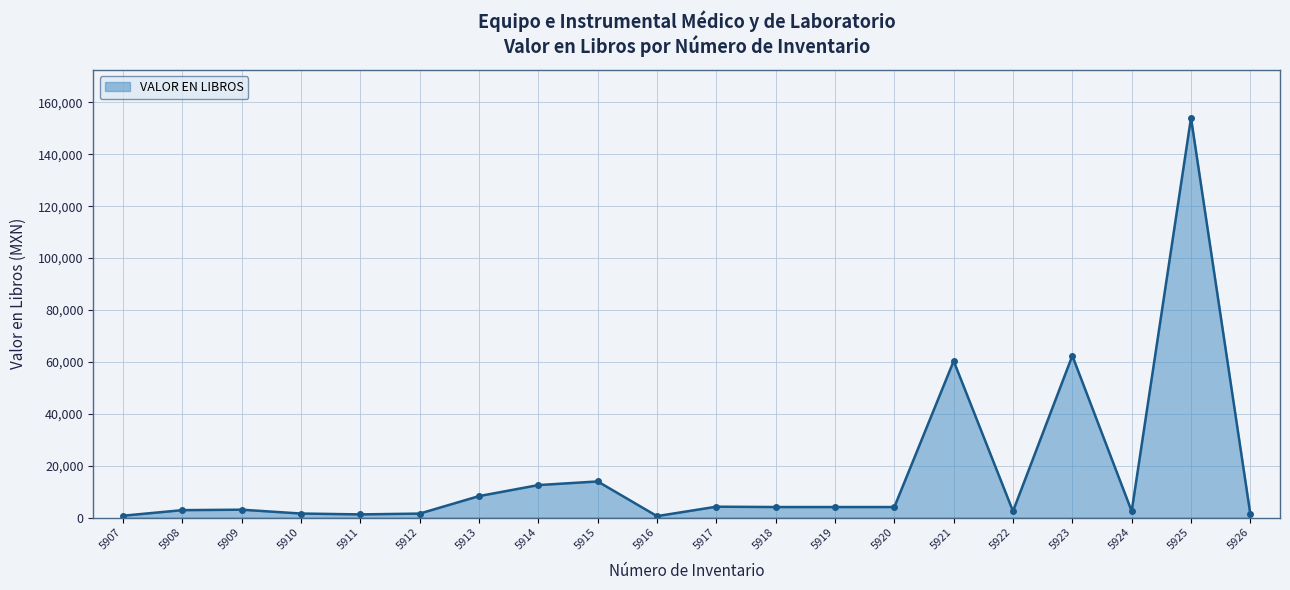

What is the difference between the maximum and minimum values?

153504.9